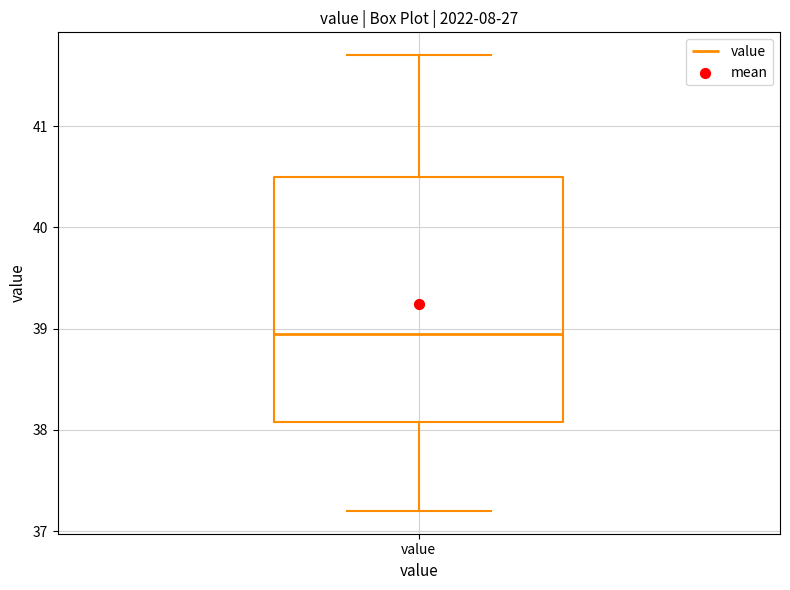

Where does the lower whisker of the box for value end on the y-axis? The values are not printed on the chart, so give them approximately, as read against the axis.

37.2